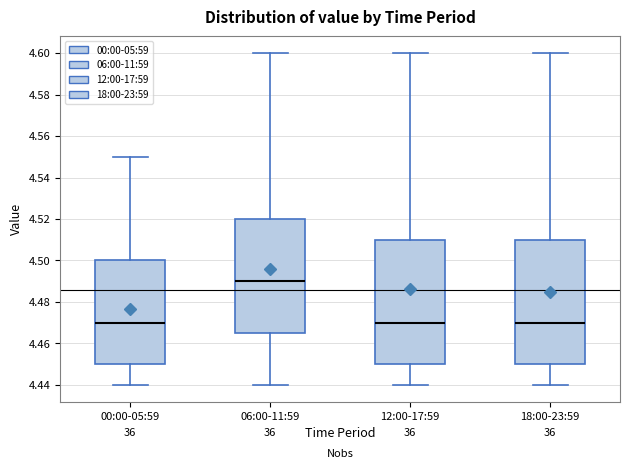

Reading left to right, read every box against the y-axis: the position of its median line, the range the box covers, and the ends of its whiskers. The values are not printed on the chart, so give them approximately, as read against the axis.

00:00-05:59: median 4.470, box 4.450 to 4.500, whiskers 4.440 to 4.550
06:00-11:59: median 4.490, box 4.466 to 4.520, whiskers 4.440 to 4.600
12:00-17:59: median 4.470, box 4.450 to 4.510, whiskers 4.440 to 4.600
18:00-23:59: median 4.470, box 4.450 to 4.510, whiskers 4.440 to 4.600